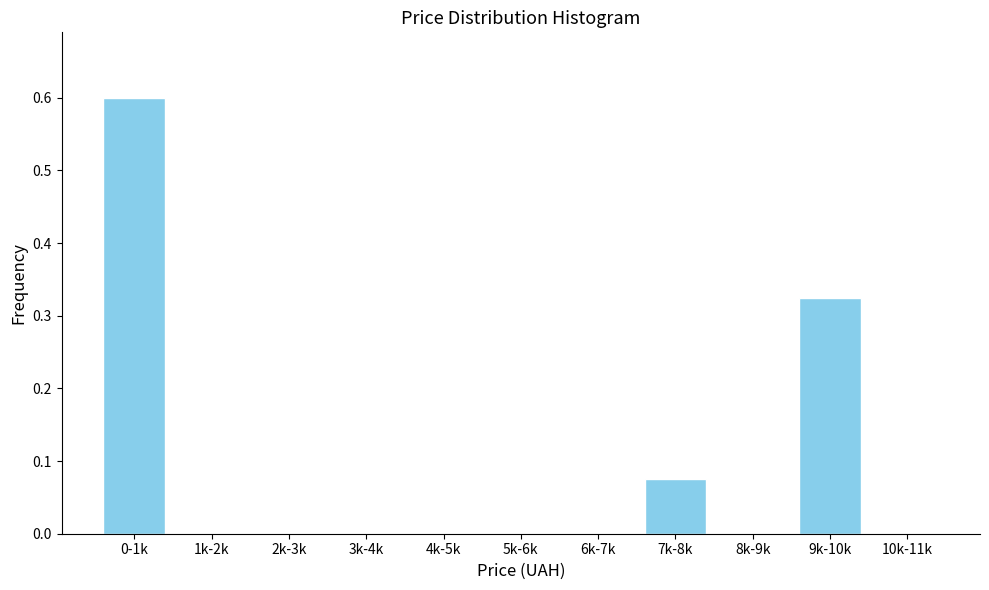

True or false: the data shows -0.4 at 8k-9k.

False